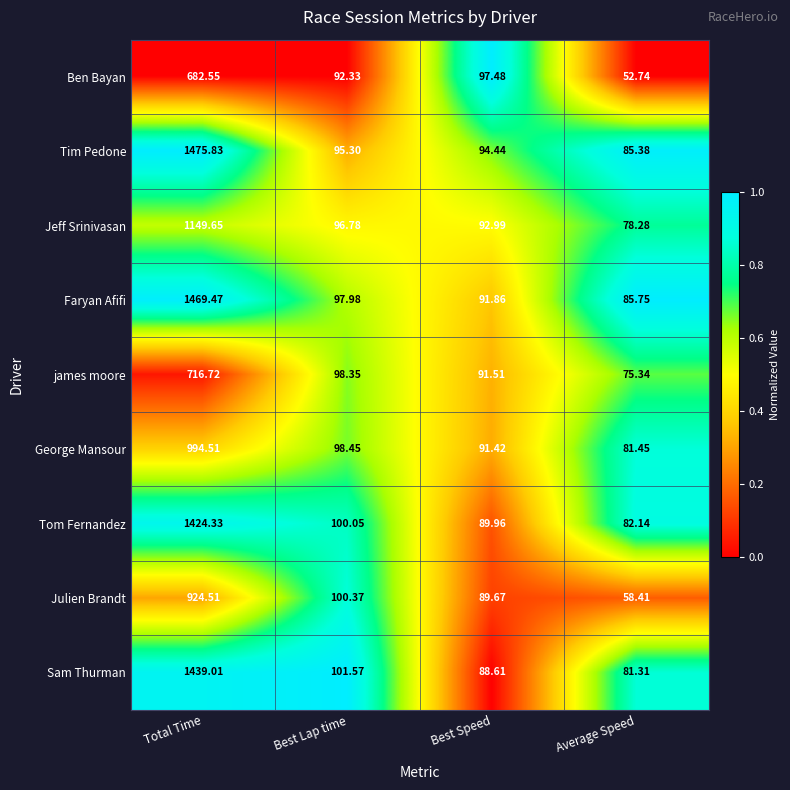

Which series has the largest total across all categories?

Tim Pedone